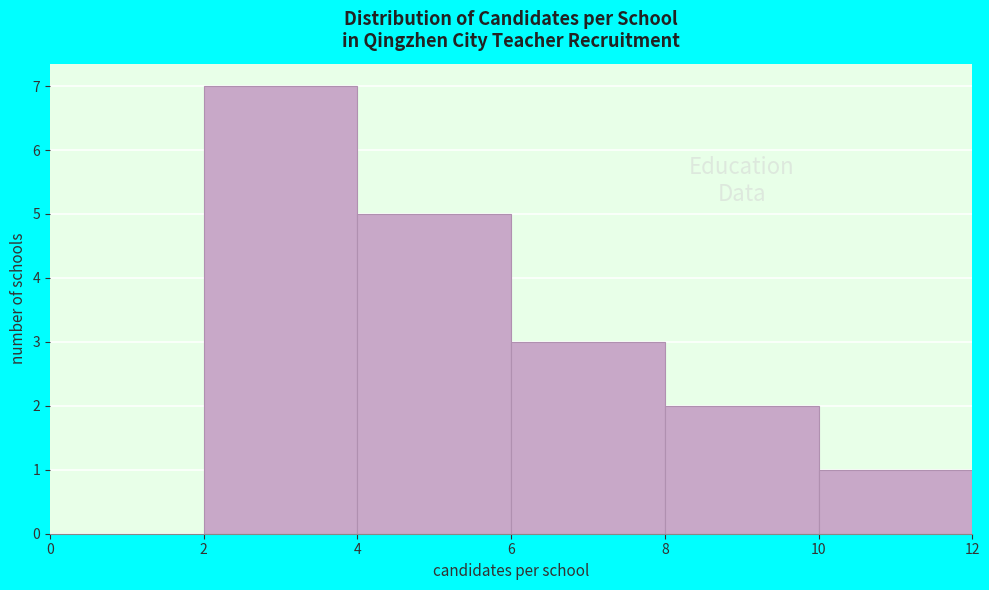

Over which range of the x-axis is the bar tallest?

2 to 4